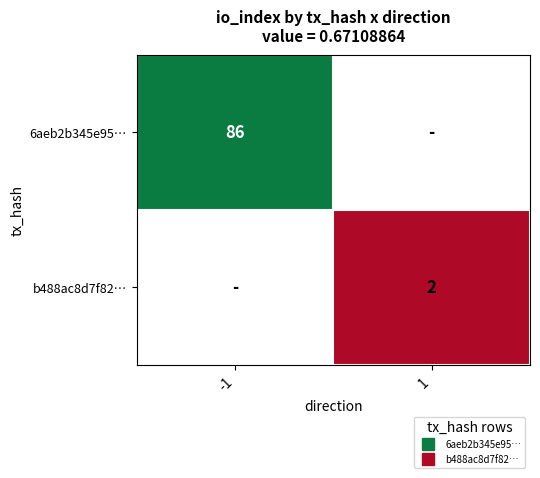

Rank the categories by 6aeb2b345e95… value from lowest to highest.

-1, 1